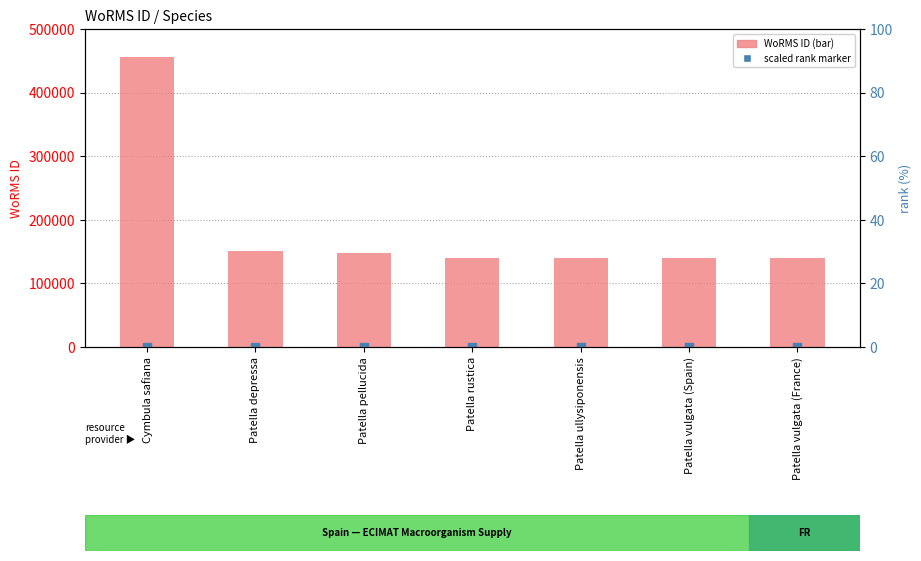

Which series has the largest total across all categories?

WoRMS ID